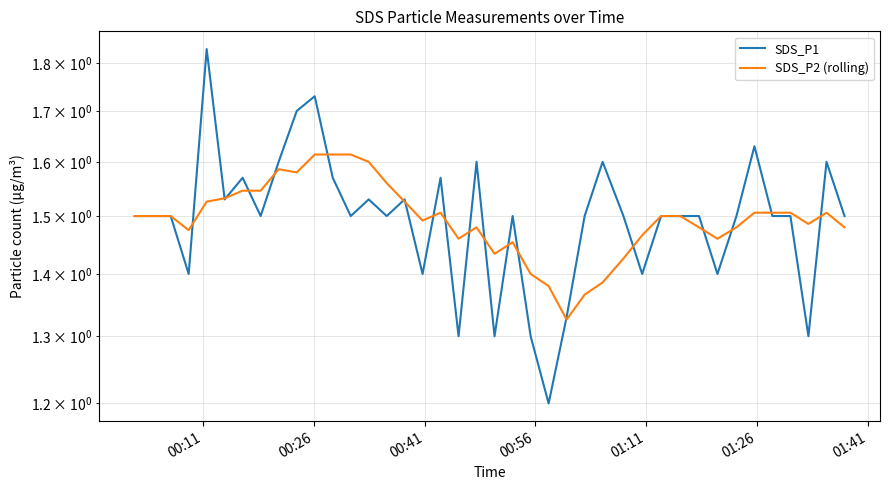

Reading left to right, extract all data points from this chart.

SDS_P1: 1.5	1.5	1.5	1.4	1.8	1.5	1.6	1.5	1.6	1.7	1.7	1.6	1.5	1.5	1.5	1.5	1.4	1.6	1.3	1.6	1.3	1.5	1.3	1.2	1.3	1.5	1.6	1.5	1.4	1.5	1.5	1.5	1.4	1.5	1.6	1.5	1.5	1.3	1.6	1.5
SDS_P2 (rolling): 1.5	1.5	1.5	1.5	1.5	1.5	1.5	1.5	1.6	1.6	1.6	1.6	1.6	1.6	1.6	1.5	1.5	1.5	1.5	1.5	1.4	1.5	1.4	1.4	1.3	1.4	1.4	1.4	1.5	1.5	1.5	1.5	1.5	1.5	1.5	1.5	1.5	1.5	1.5	1.5